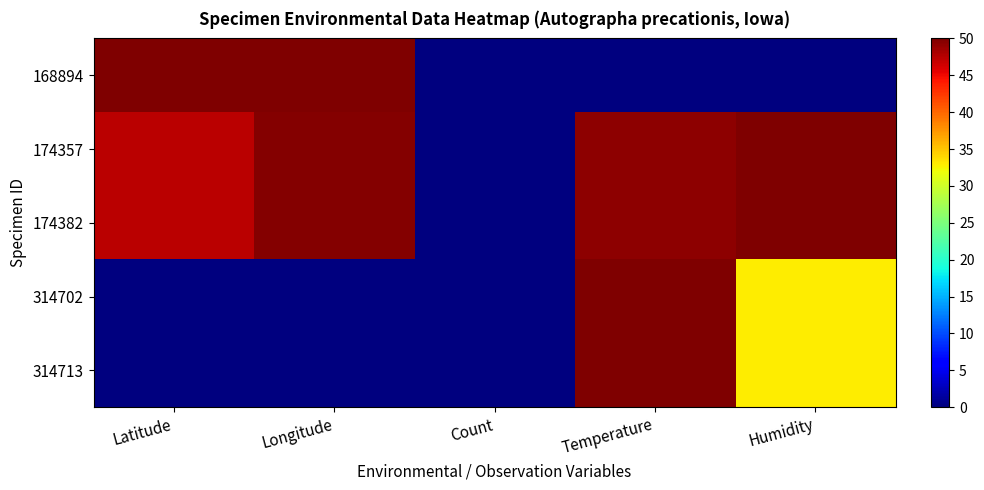

What is the spread (max minus min) of values at Longitude?

50.0